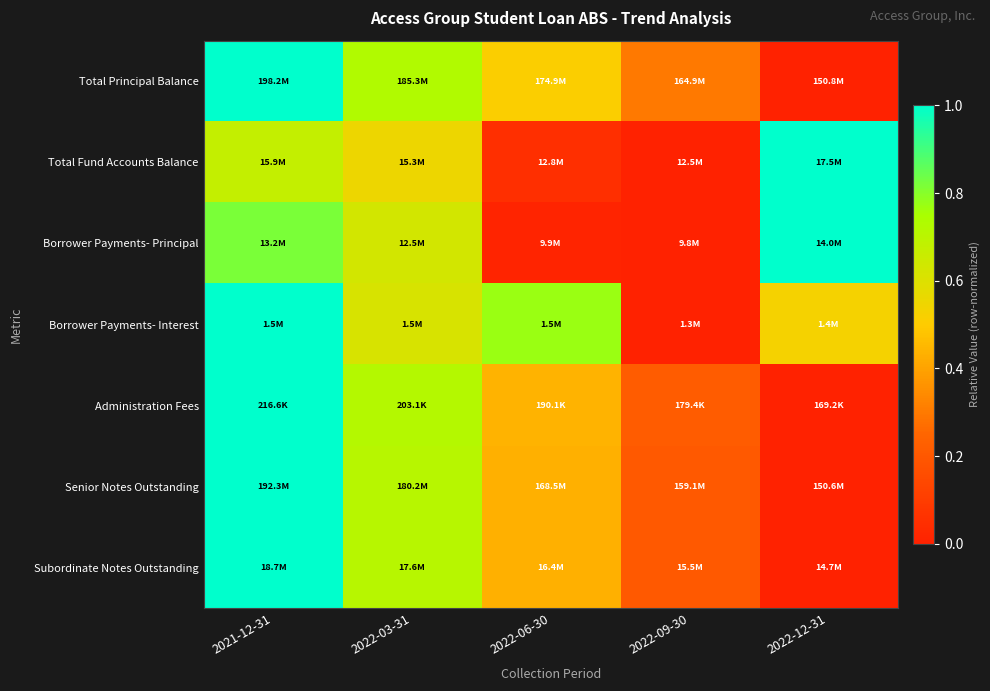

Reading left to right, transcribe all the data shown in this chart.

Total Principal Balance: 2021-12-31=1.0	2022-03-31=0.7	2022-06-30=0.5	2022-09-30=0.3	2022-12-31=0.0
Total Fund Accounts Balance: 2021-12-31=0.7	2022-03-31=0.6	2022-06-30=0.1	2022-09-30=0.0	2022-12-31=1.0
Borrower Payments- Principal: 2021-12-31=0.8	2022-03-31=0.6	2022-06-30=0.0	2022-09-30=0.0	2022-12-31=1.0
Borrower Payments- Interest: 2021-12-31=1.0	2022-03-31=0.6	2022-06-30=0.8	2022-09-30=0.0	2022-12-31=0.5
Administration Fees: 2021-12-31=1.0	2022-03-31=0.7	2022-06-30=0.4	2022-09-30=0.2	2022-12-31=0.0
Senior Notes Outstanding: 2021-12-31=1.0	2022-03-31=0.7	2022-06-30=0.4	2022-09-30=0.2	2022-12-31=0.0
Subordinate Notes Outstanding: 2021-12-31=1.0	2022-03-31=0.7	2022-06-30=0.4	2022-09-30=0.2	2022-12-31=0.0